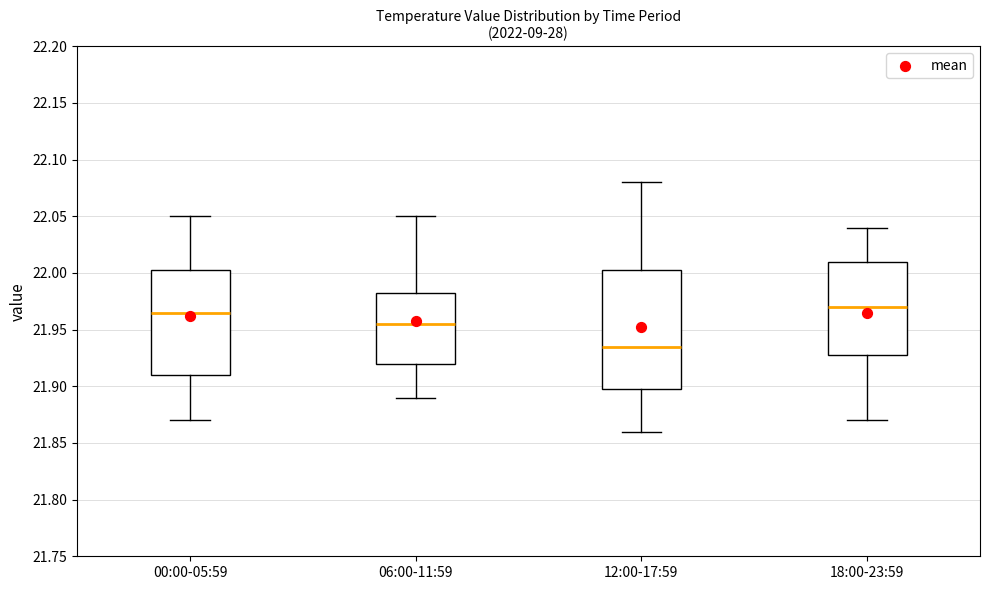

Reading left to right, transcribe this box plot: for each box, give where its median line is, the range the box spans, and where its two whiskers end, as read against the y-axis. The values are not printed on the chart, so give them approximately, as read against the axis.

00:00-05:59: median 21.965, box 21.910 to 22.005, whiskers 21.870 to 22.050
06:00-11:59: median 21.955, box 21.920 to 21.985, whiskers 21.890 to 22.050
12:00-17:59: median 21.935, box 21.900 to 22.005, whiskers 21.860 to 22.080
18:00-23:59: median 21.970, box 21.930 to 22.010, whiskers 21.870 to 22.040